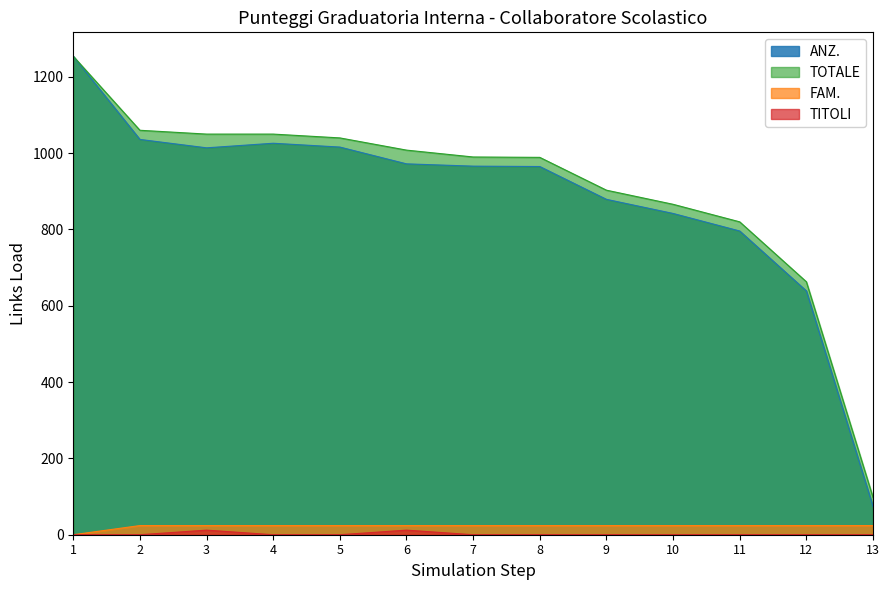

True or false: TITOLI and TOTALE intersect in this chart.

False